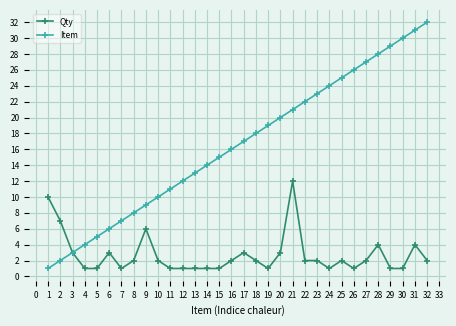

What is the maximum value shown in the chart?

32